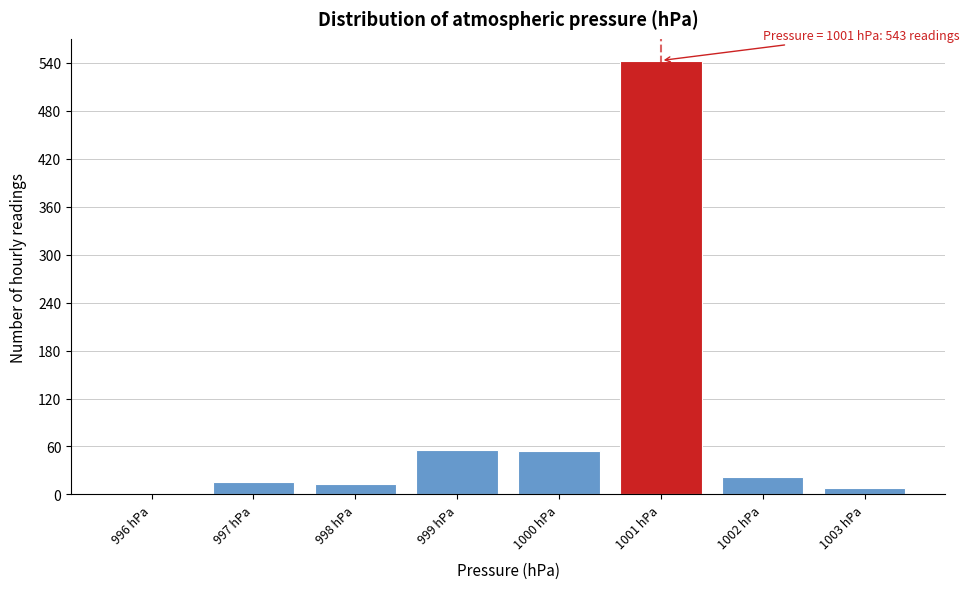

Which range on the x-axis has the tallest bar?

1000.5 to 1001.5